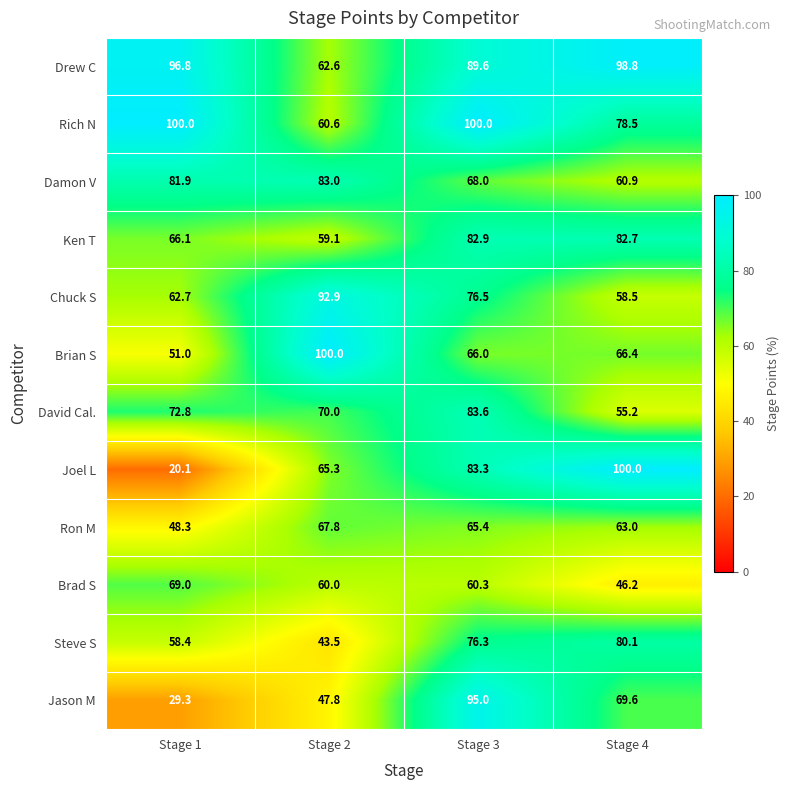

What is the total value across all series at Stage 4?

859.9